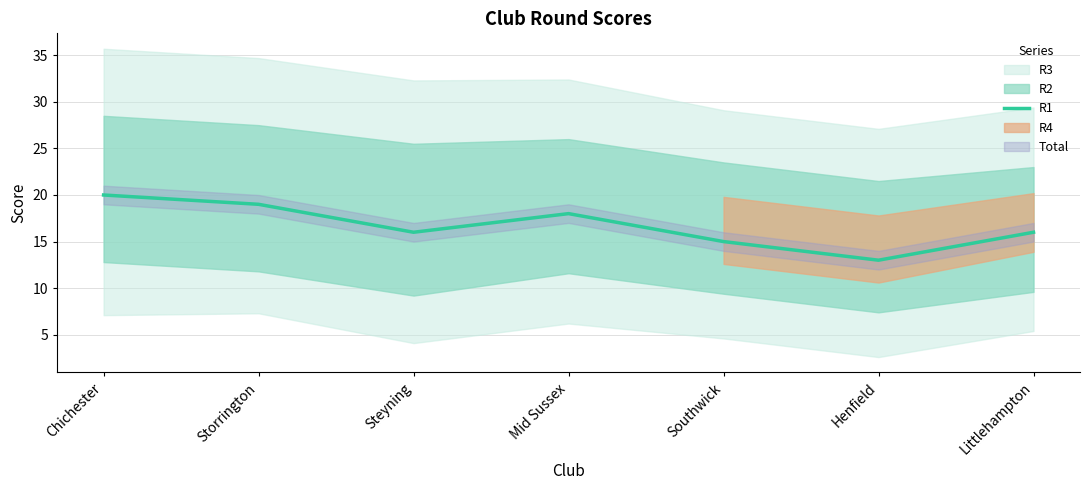

What is the average value?

17